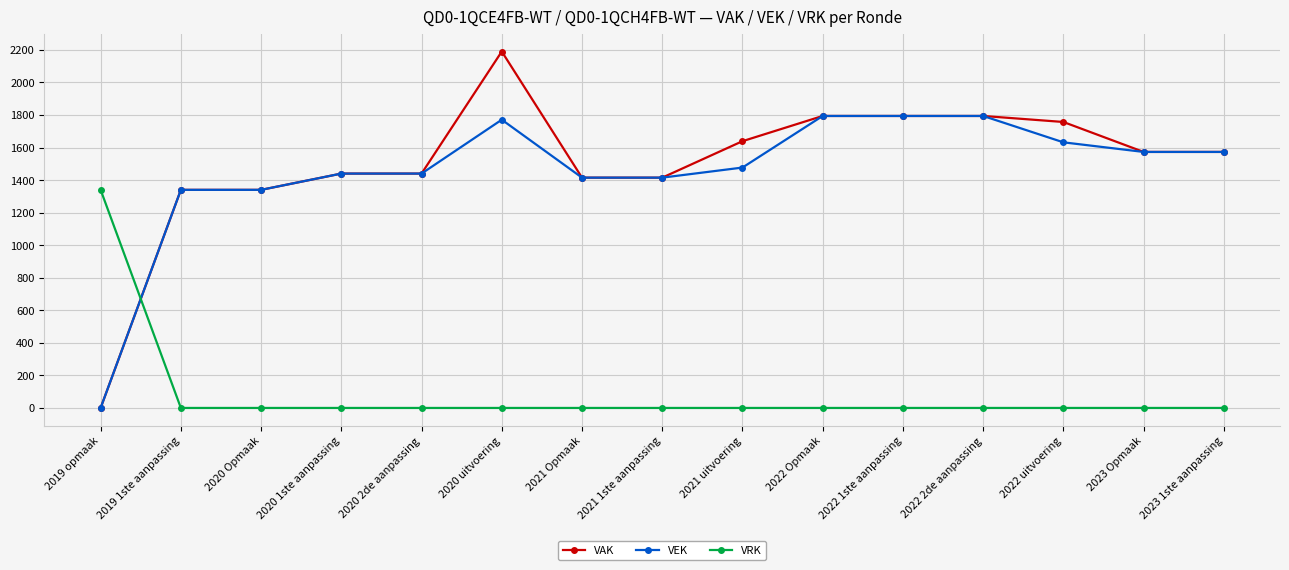

What are all the series names shown in the legend?

VAK, VEK, VRK